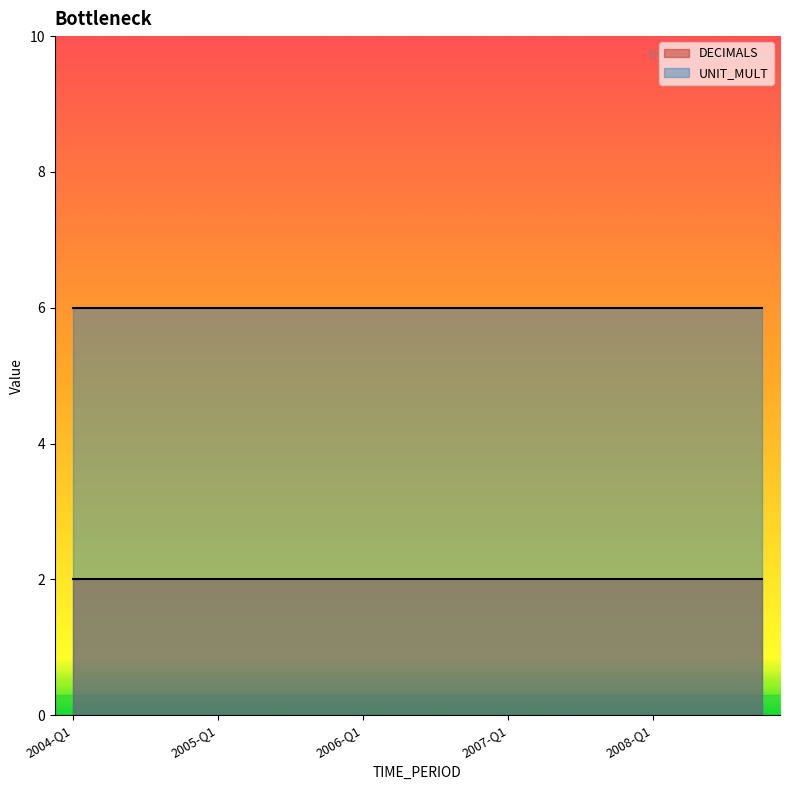

How many lines are shown in the chart?

2